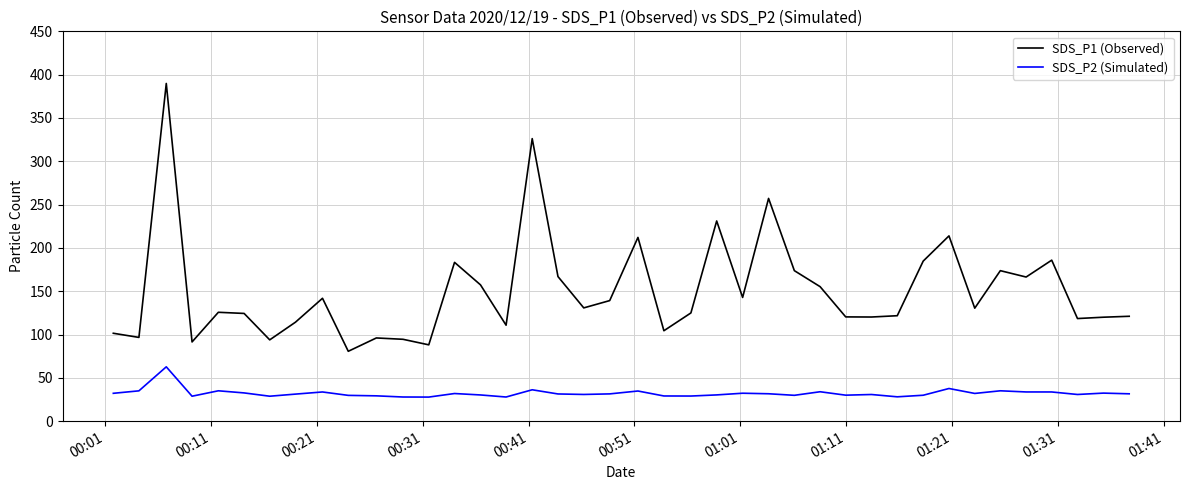

Which series has the widest spread of values?

SDS_P1 (Observed)